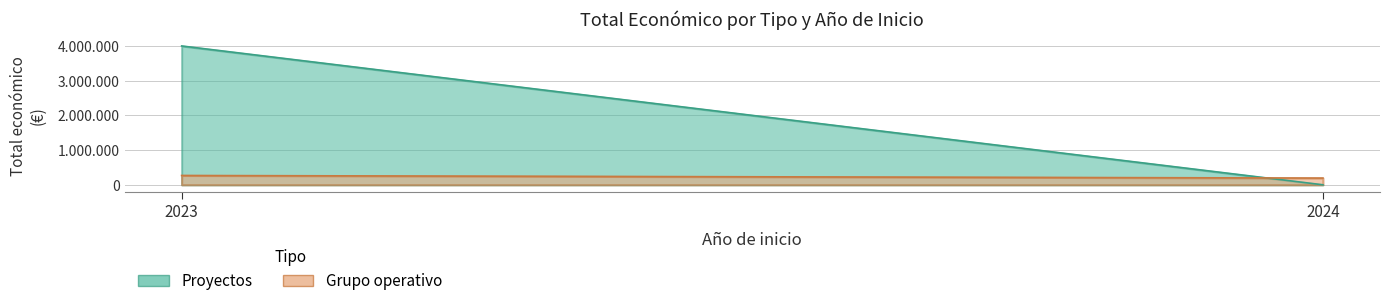

What is the smallest value displayed?

83646